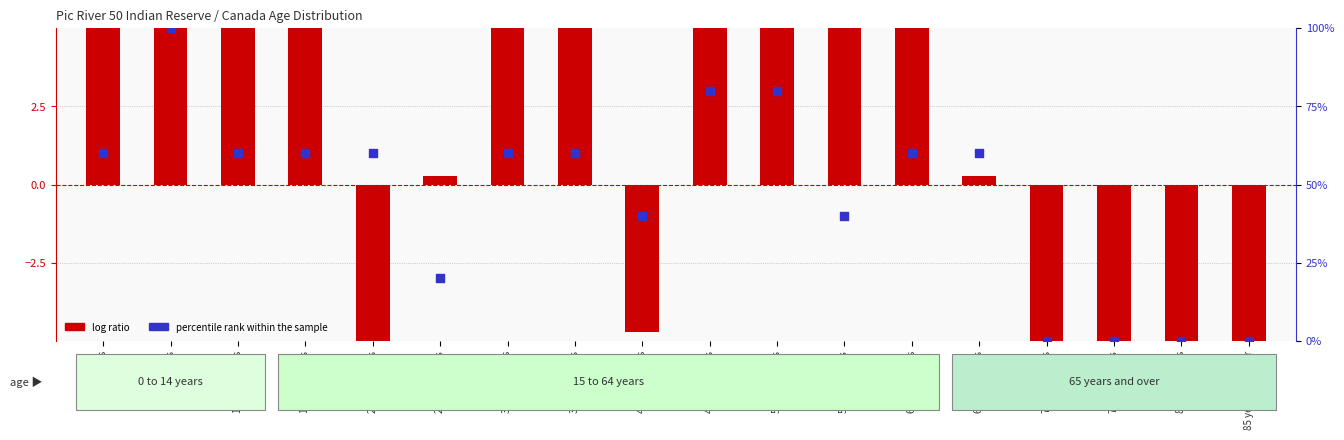

Is the value of percentile rank within the sample at 85 years and over greater than the value of log ratio at 10 to 14 years?

No